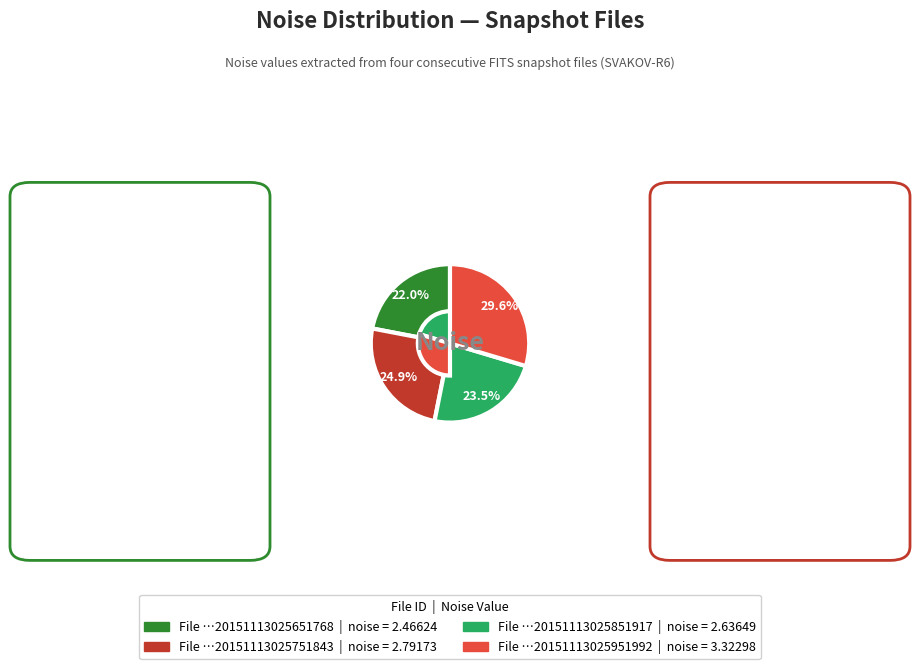

Is there any slice that represents more than half of the pie?

No